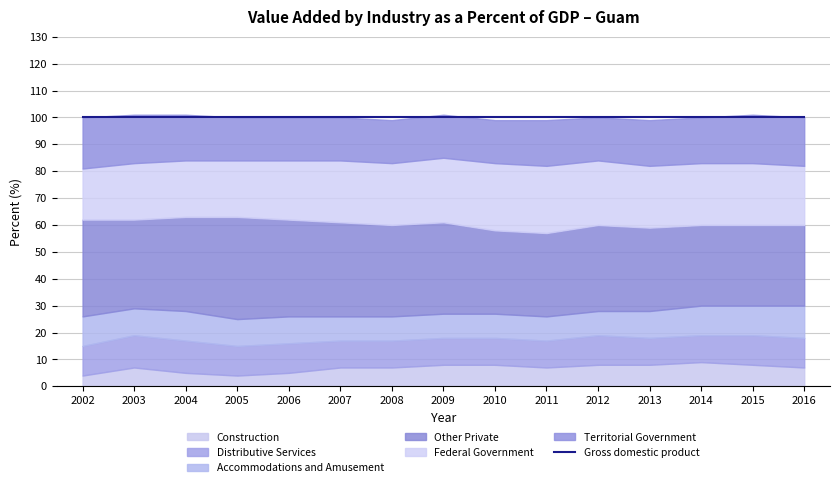

At how many categories does at least one series exceed 28?

15